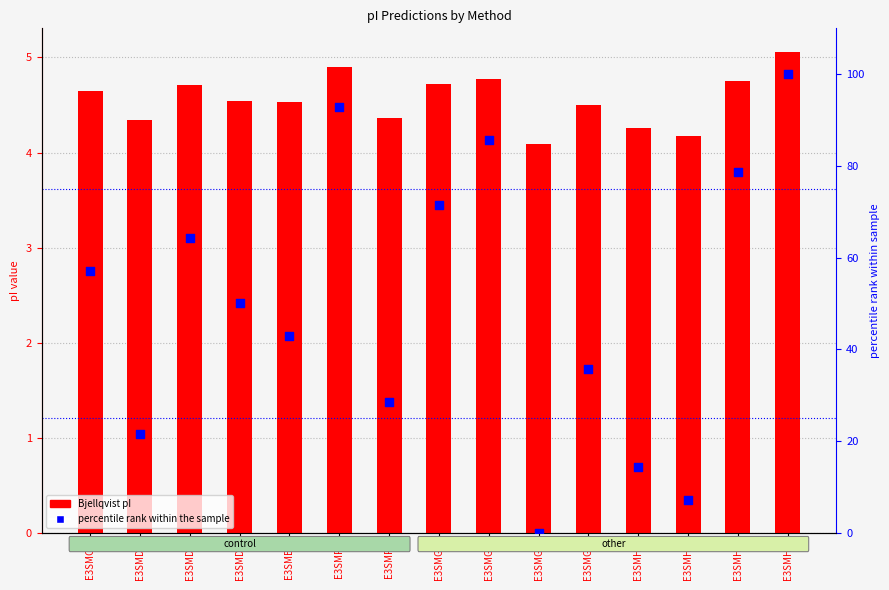

What is the total value across all series at E3SMF7?

32.9